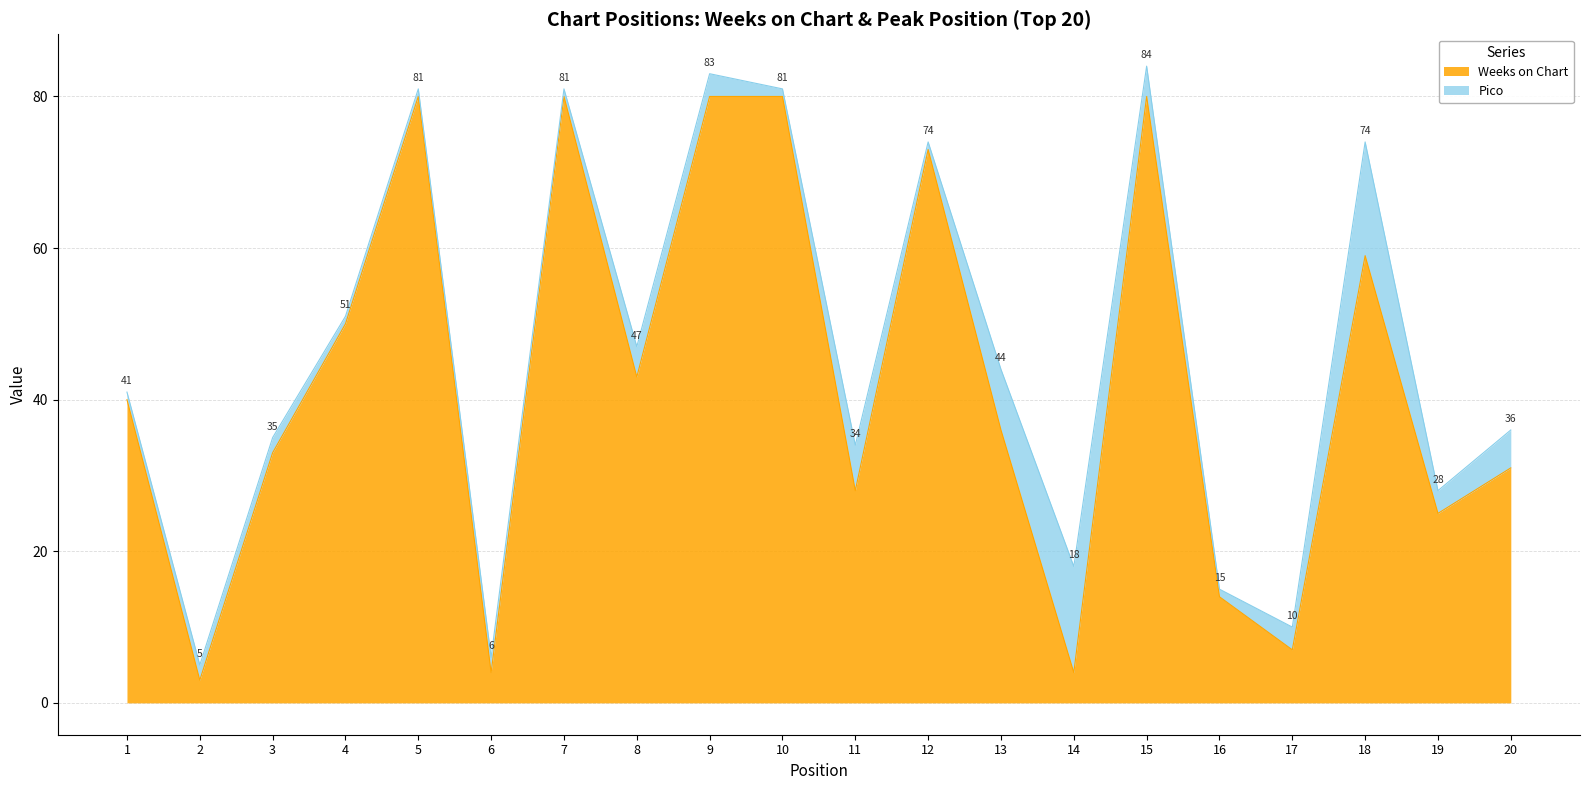

What is the highest value of the Weeks on Chart series?

80